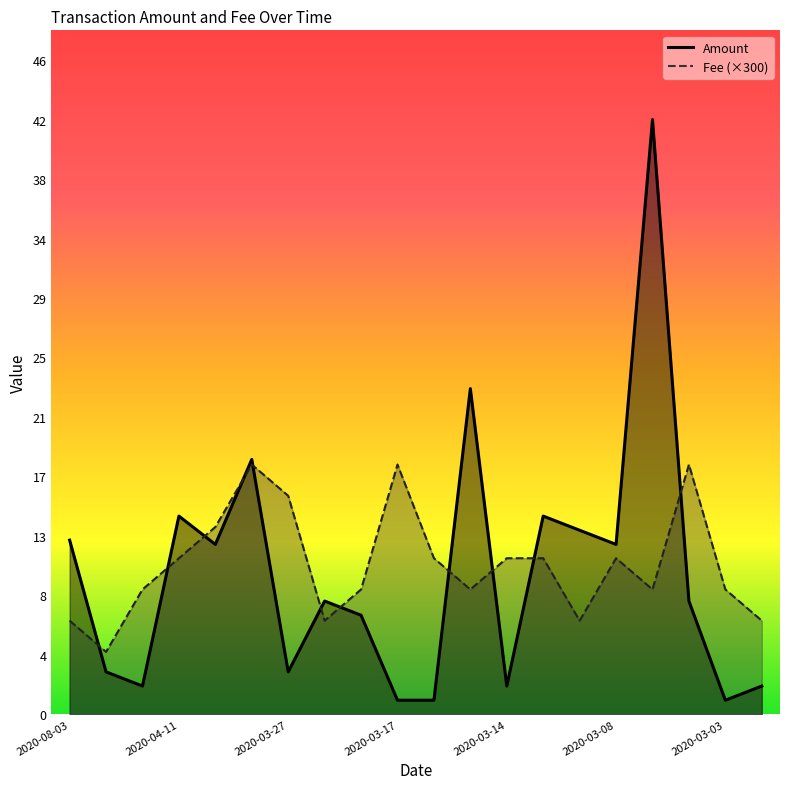

How many interior local peaks does the Amount series have?

6